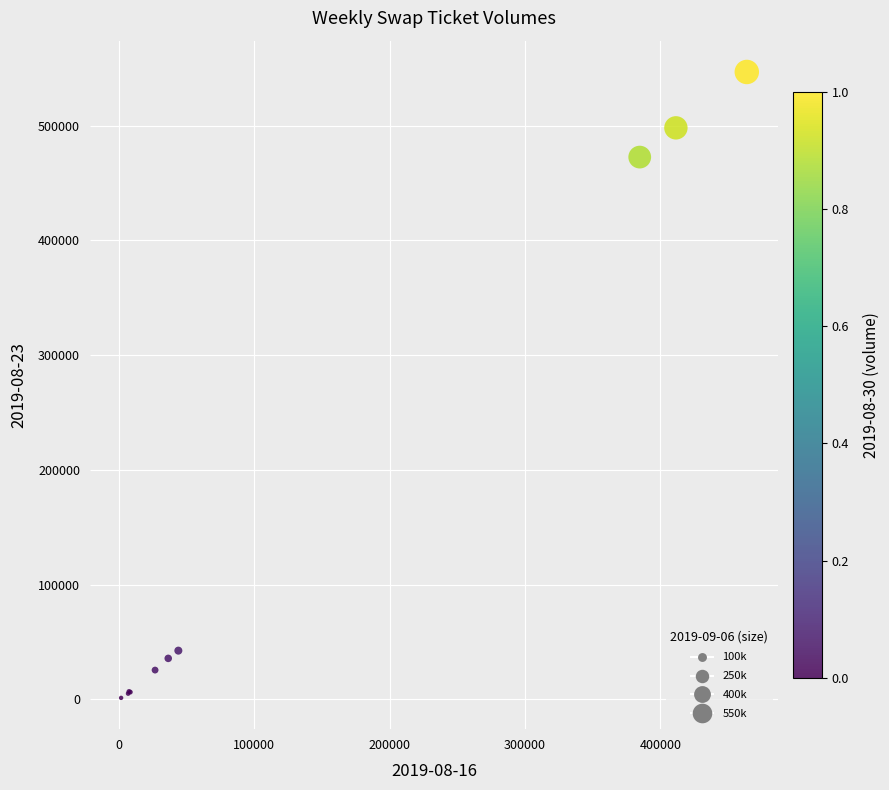

What Y value in the scatter plot is closest to 274043?

472623